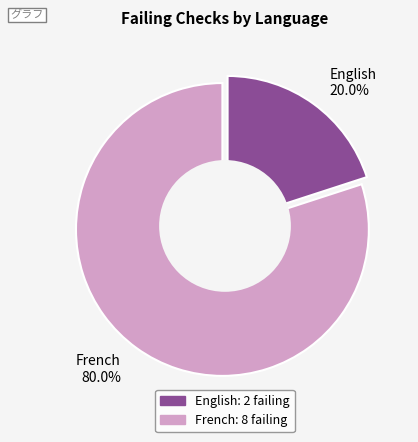

Count the number of slices in the pie.

2